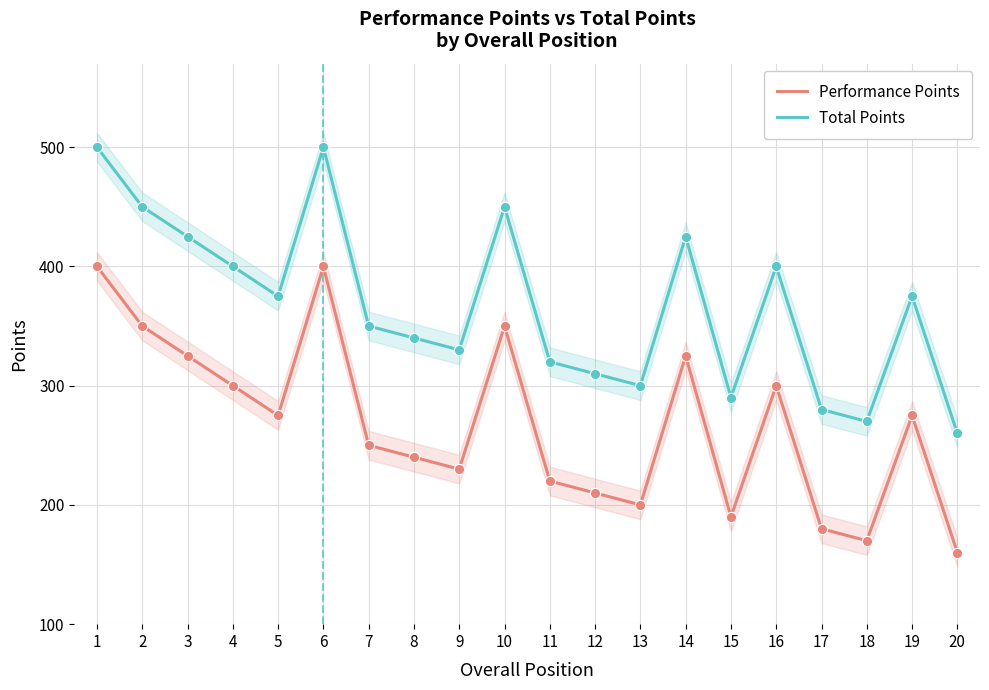

Which series has the largest total across all categories?

Total Points